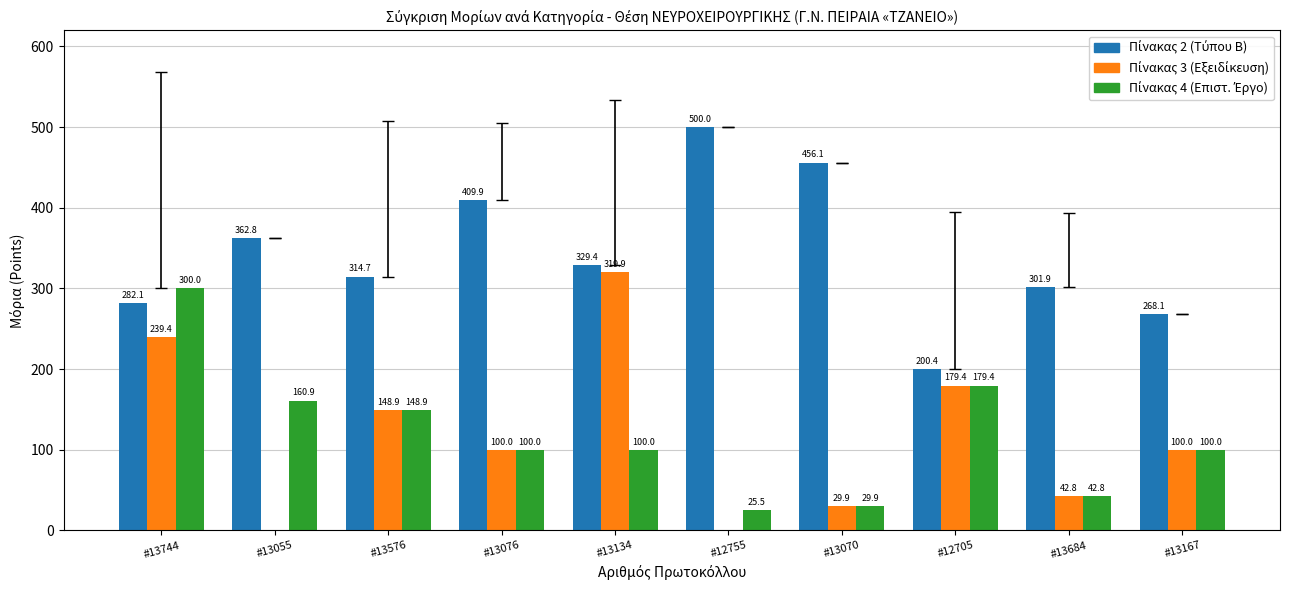

How many categories are shown in the chart?

10